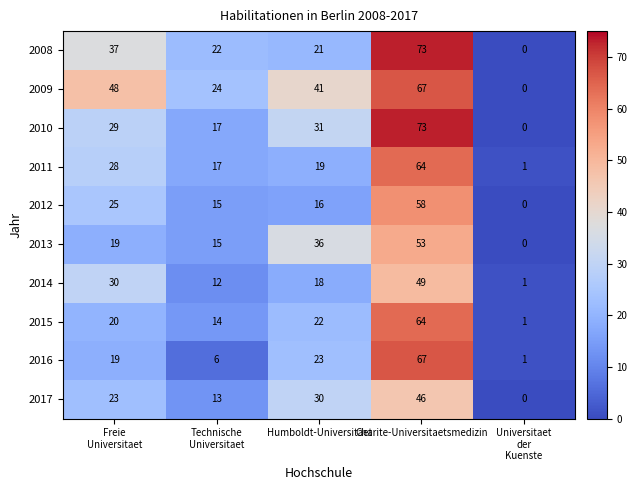

What is the sum of all 2014 values?

110